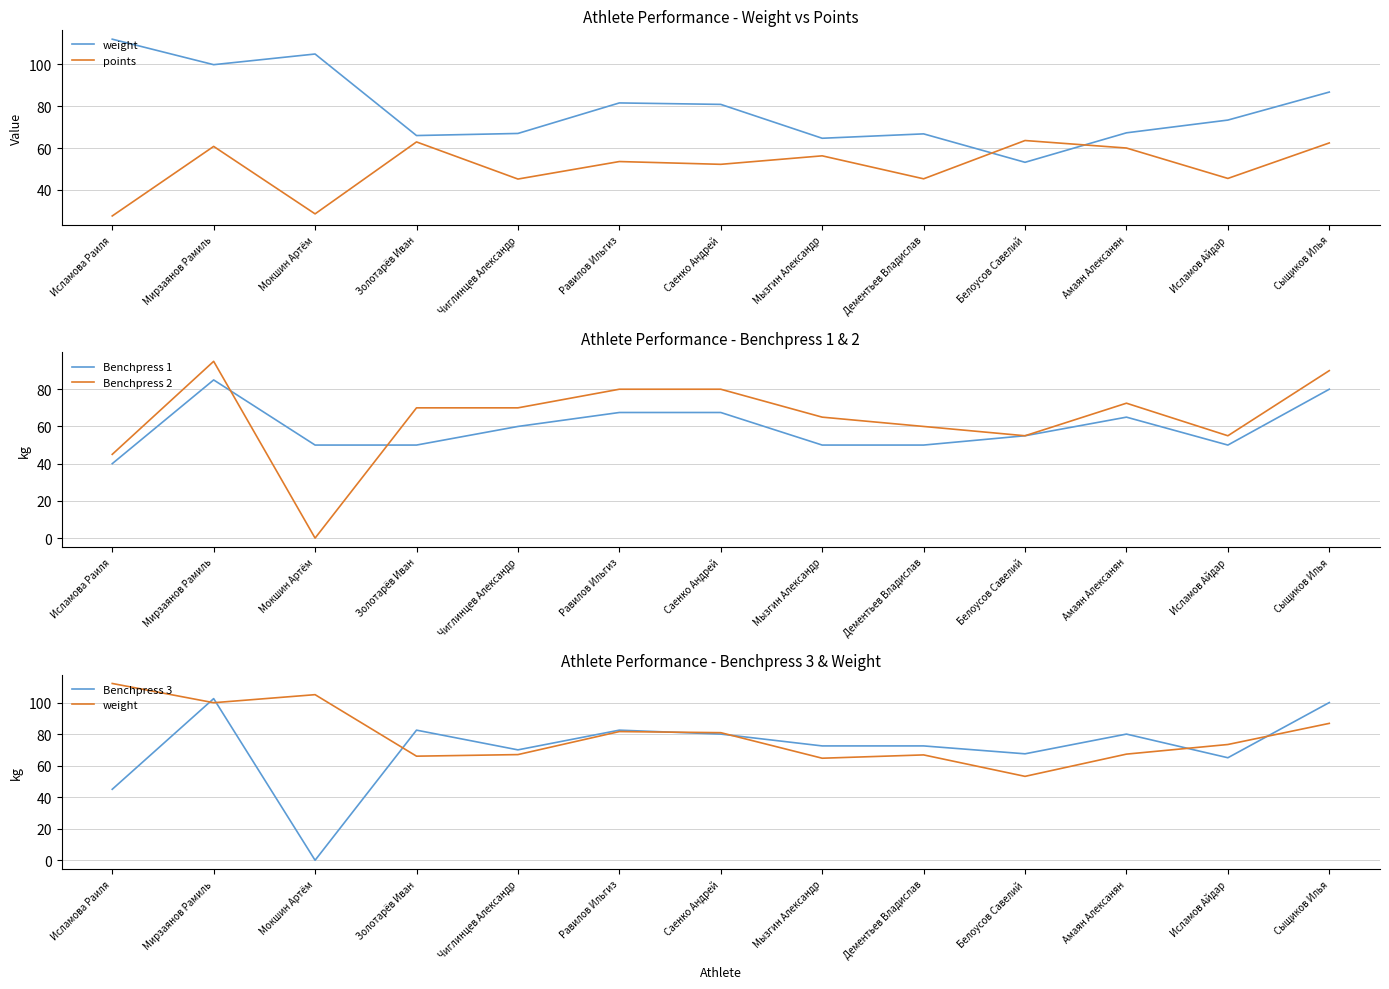

What value does the Benchpress 1 series have at Сыщиков Илья?

80.0